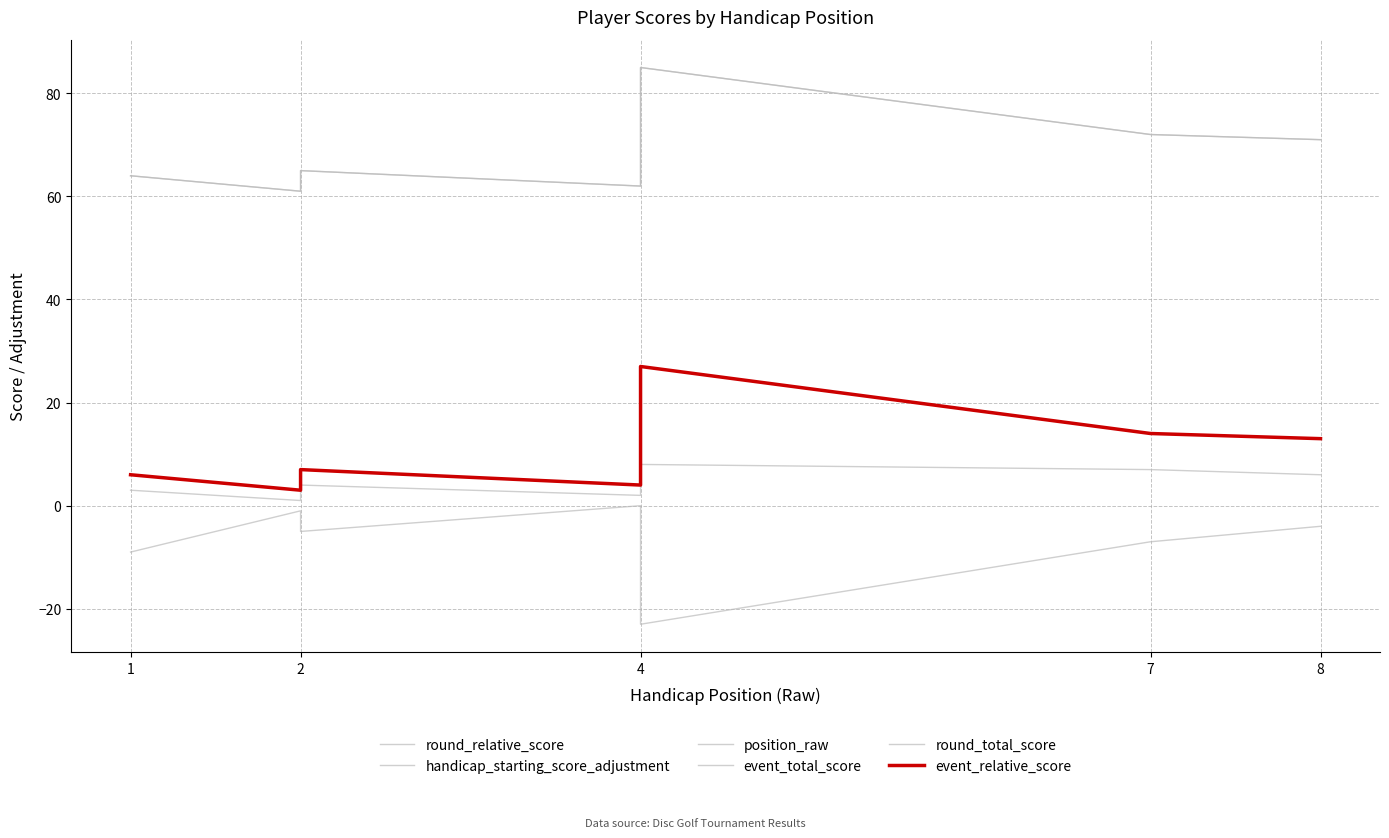

True or false: event_total_score and handicap_starting_score_adjustment intersect in this chart.

False